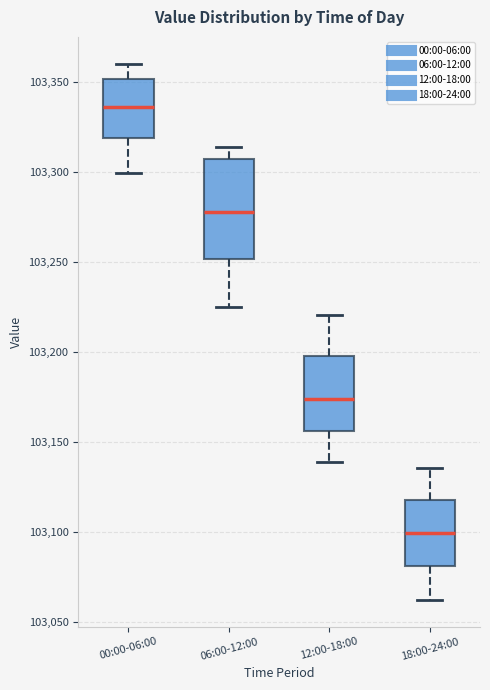

Which box's median line is the lowest?

18:00-24:00